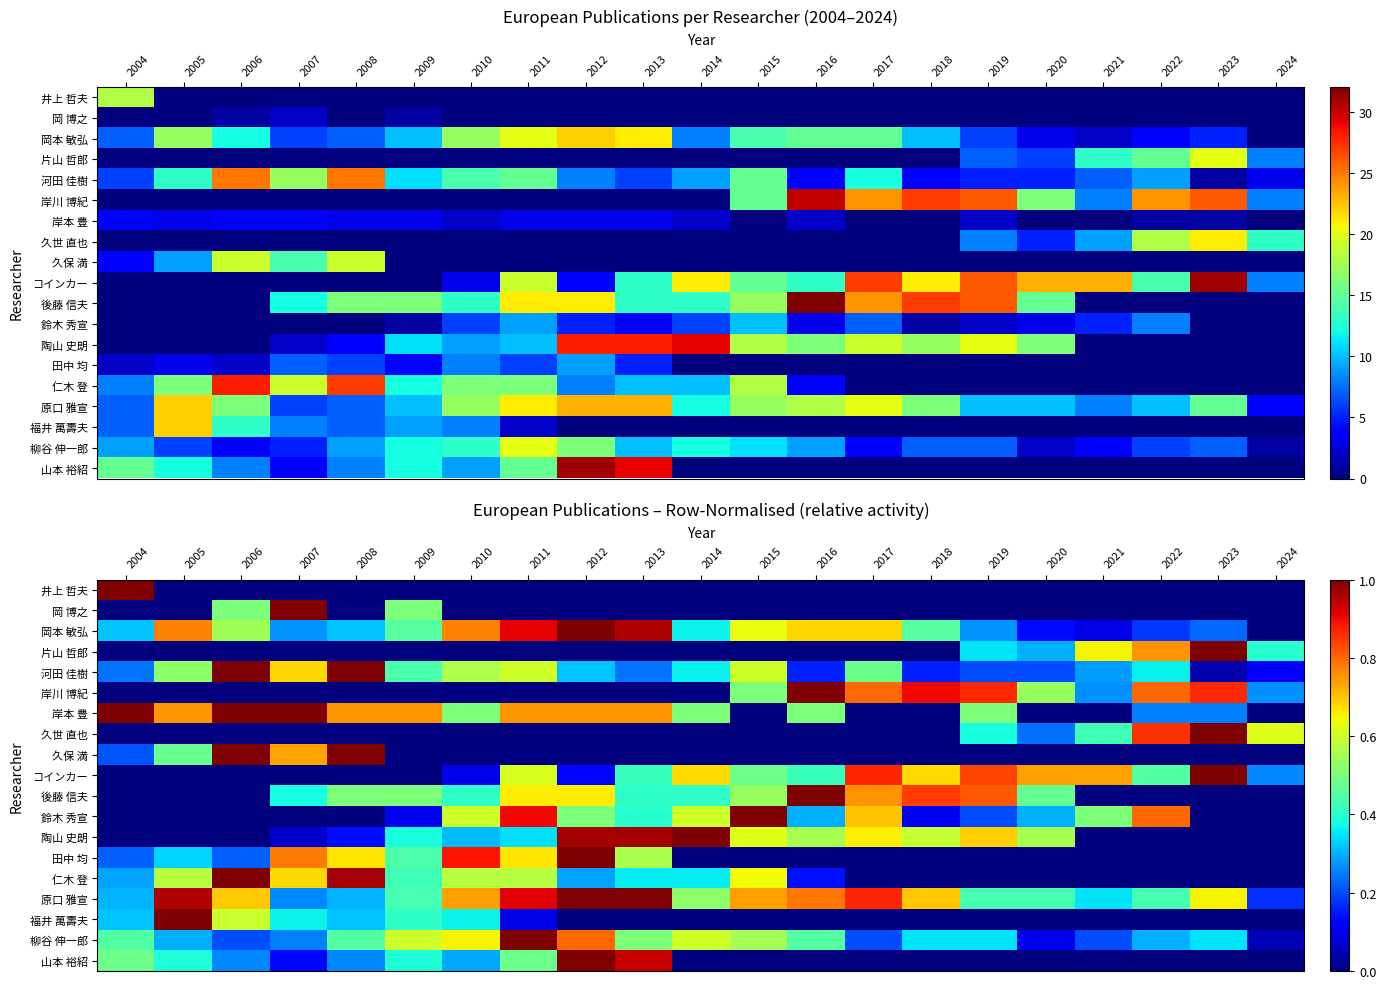

How many 久保 満 values are between 0 and 1?

21